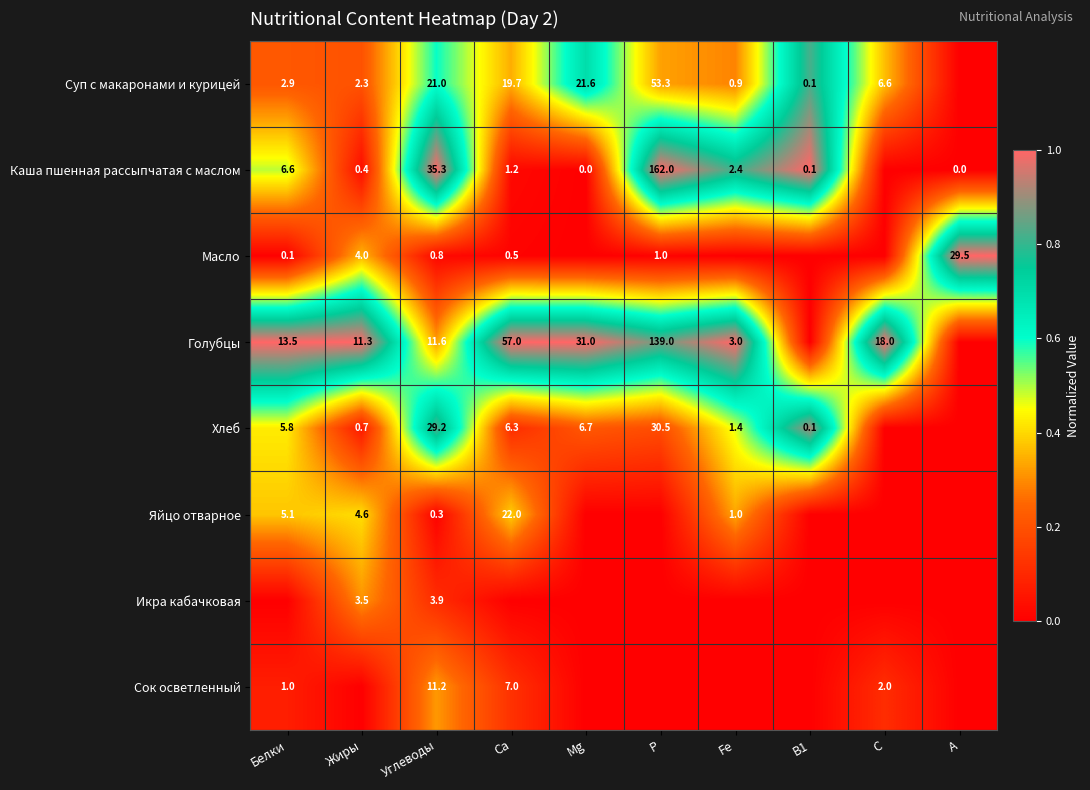

What is the sum of the Каша пшенная рассыпчатая с маслом values at А and Fe?

2.4